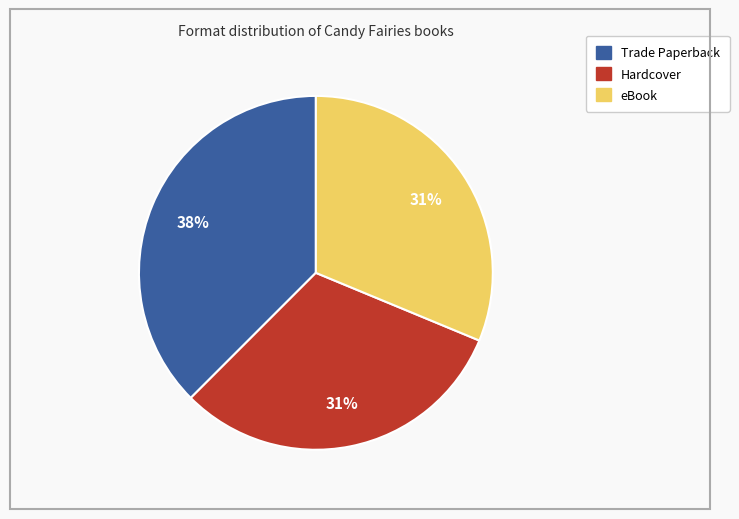

Is there a majority slice in this chart?

No